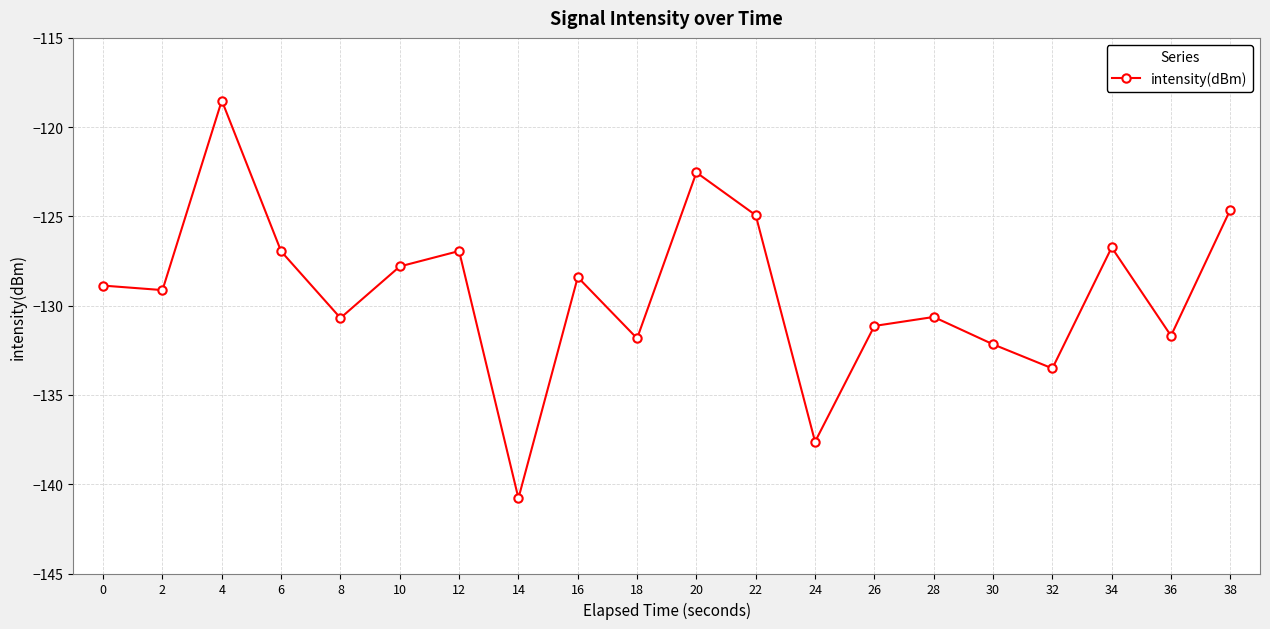

What is the change in value from 20 to 22?

-2.4